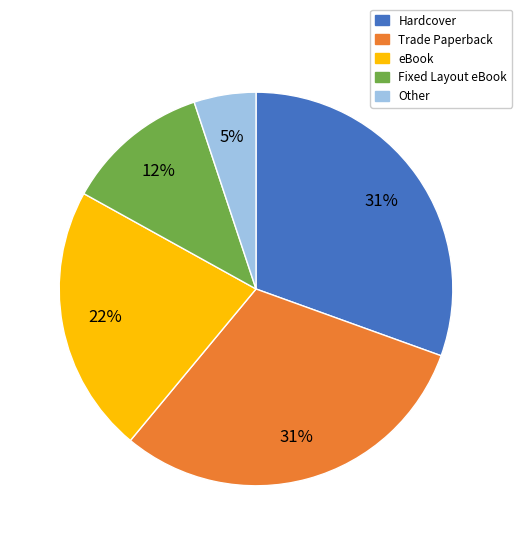

Does any single category account for the majority?

No